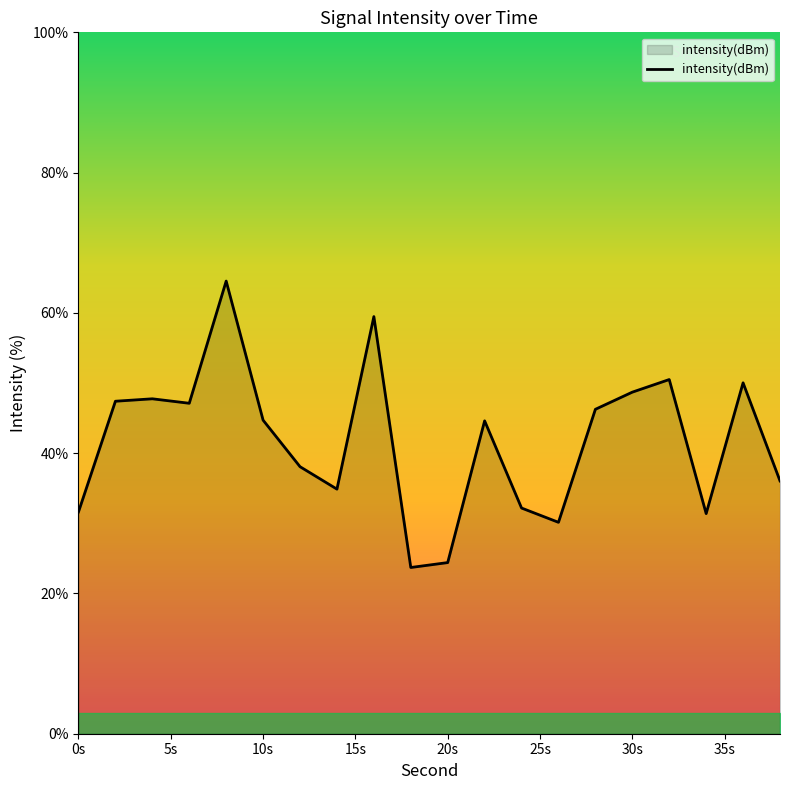

True or false: the data has more than 2 interior local peaks.

True